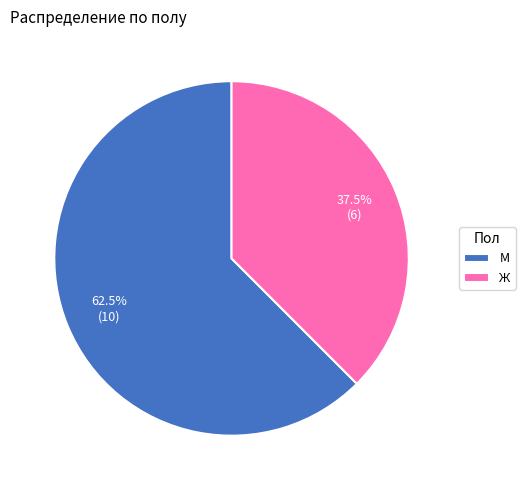

Between Ж and М, which is larger?

М